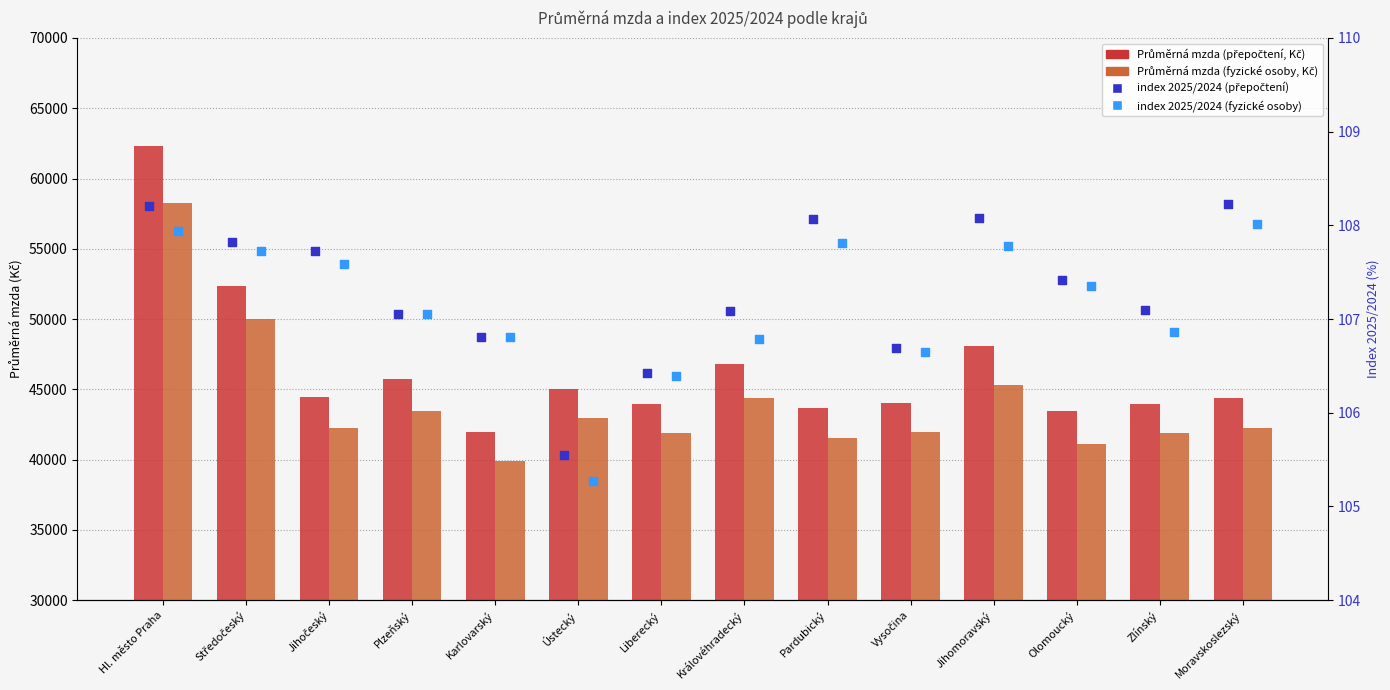

Which series contains the highest Y value?

Průměrná mzda (přepočtení, Kč)